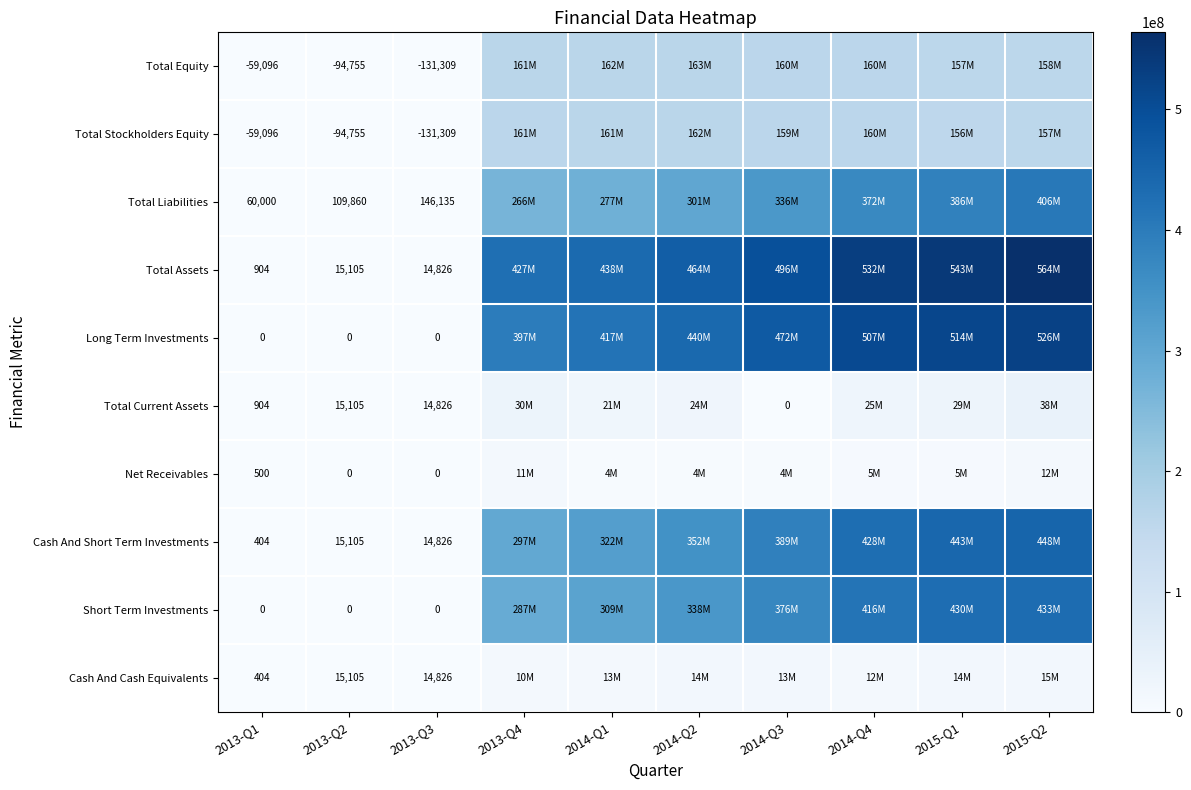

The Cash And Short Term Investments series shows 4363 at 2013-Q2. True or false?

False